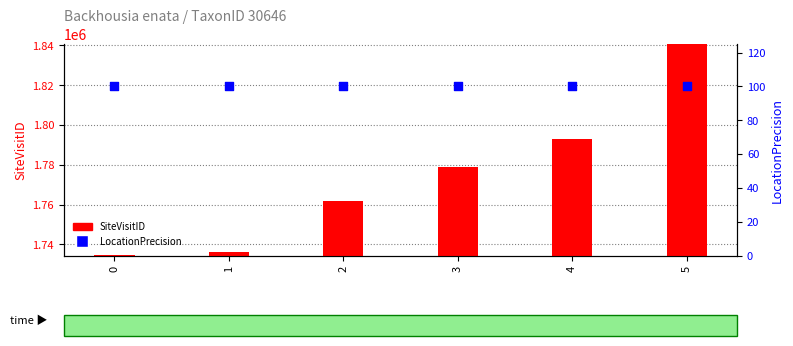

At how many categories does at least one series exceed 1097985?

6